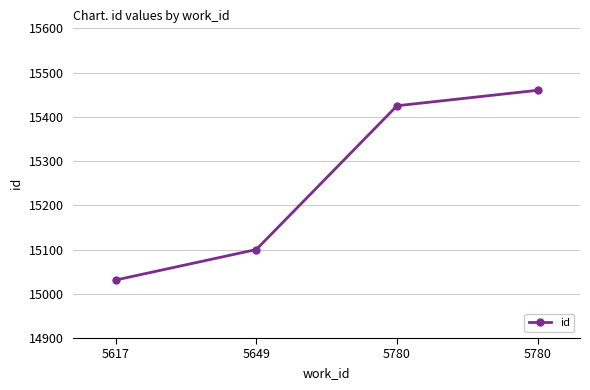

How many data points does each series have?

4